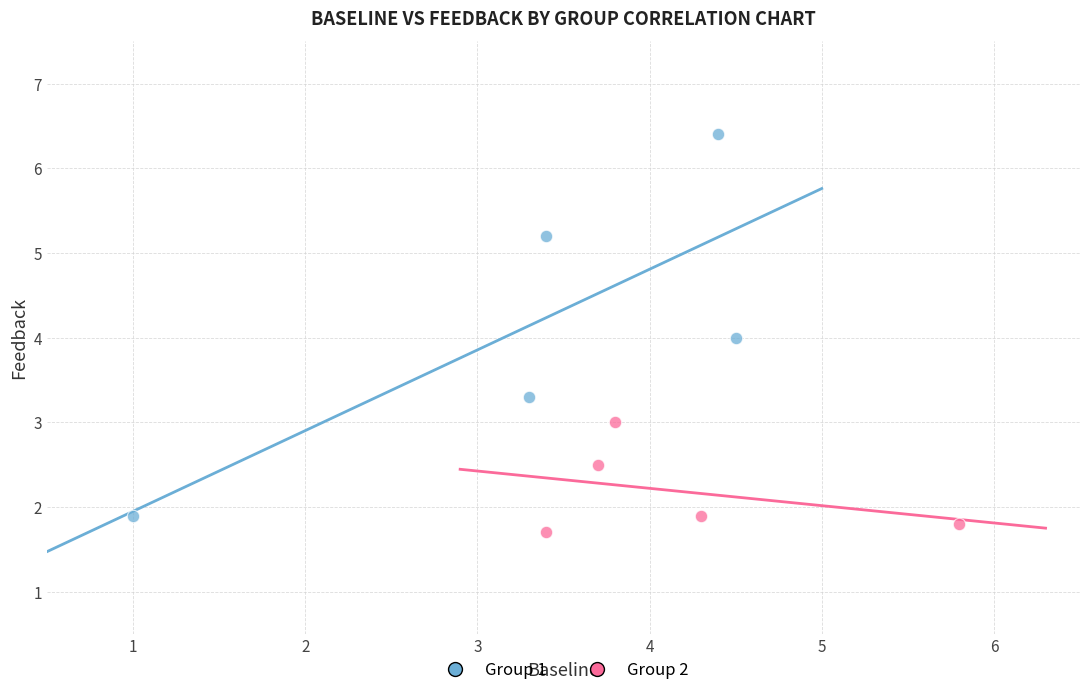

Which series contains the highest Y value?

Group 1